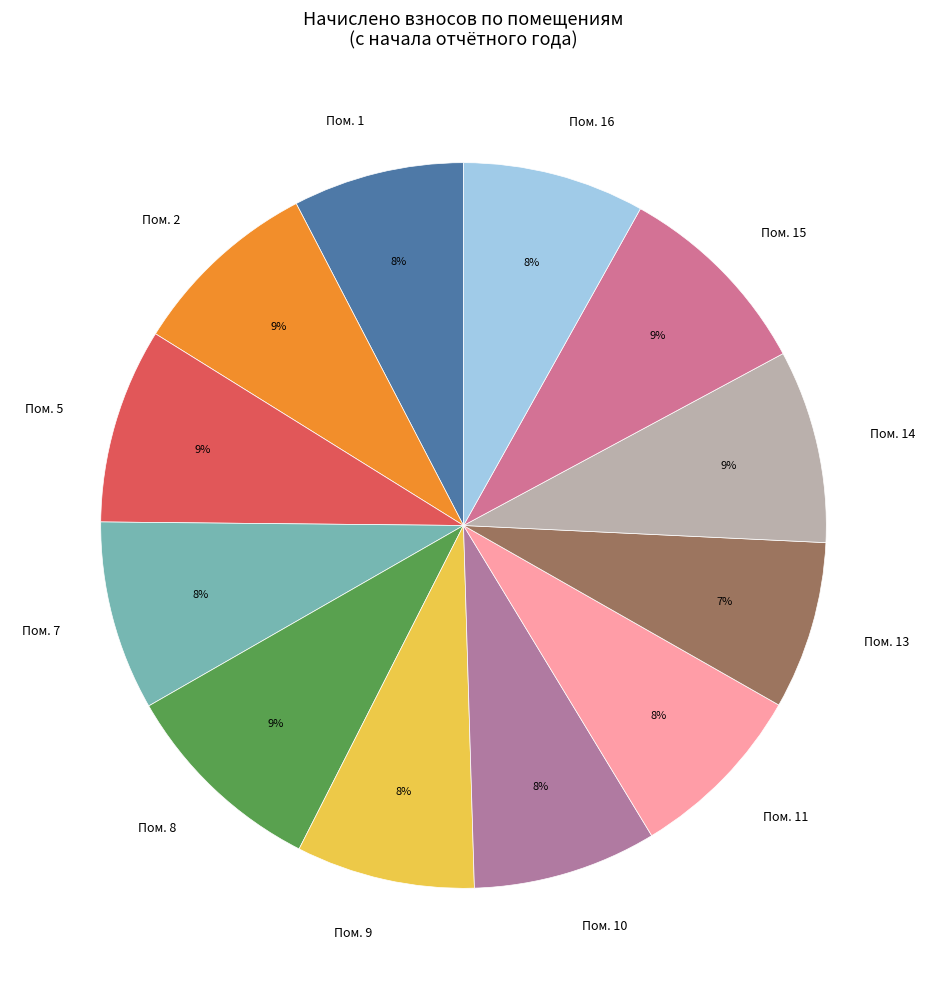

To the nearest percent, what portion does Пом. 11 represent?

8%